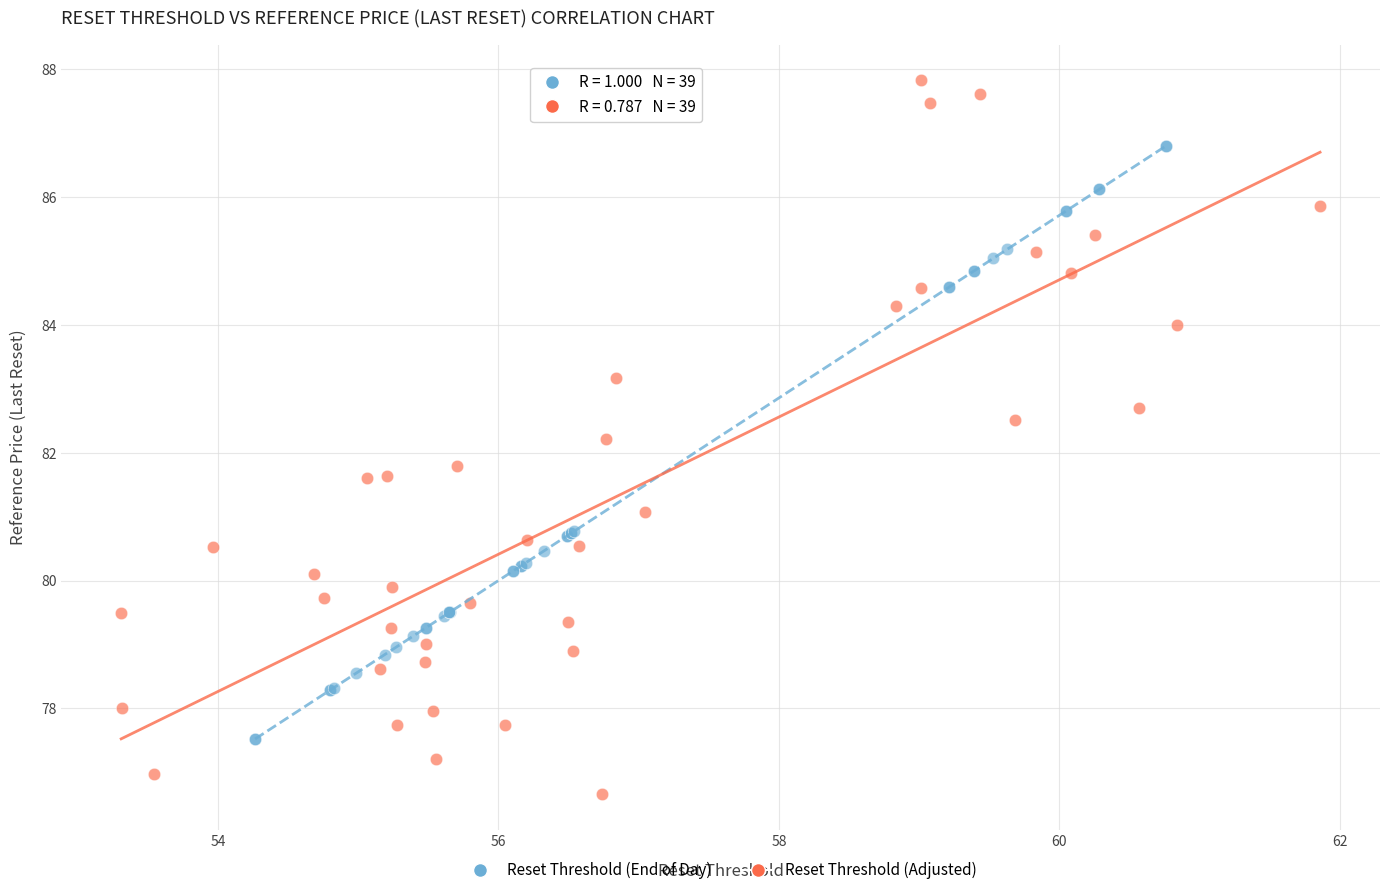

Which series reaches the maximum Y coordinate?

Reset Threshold (Adjusted)